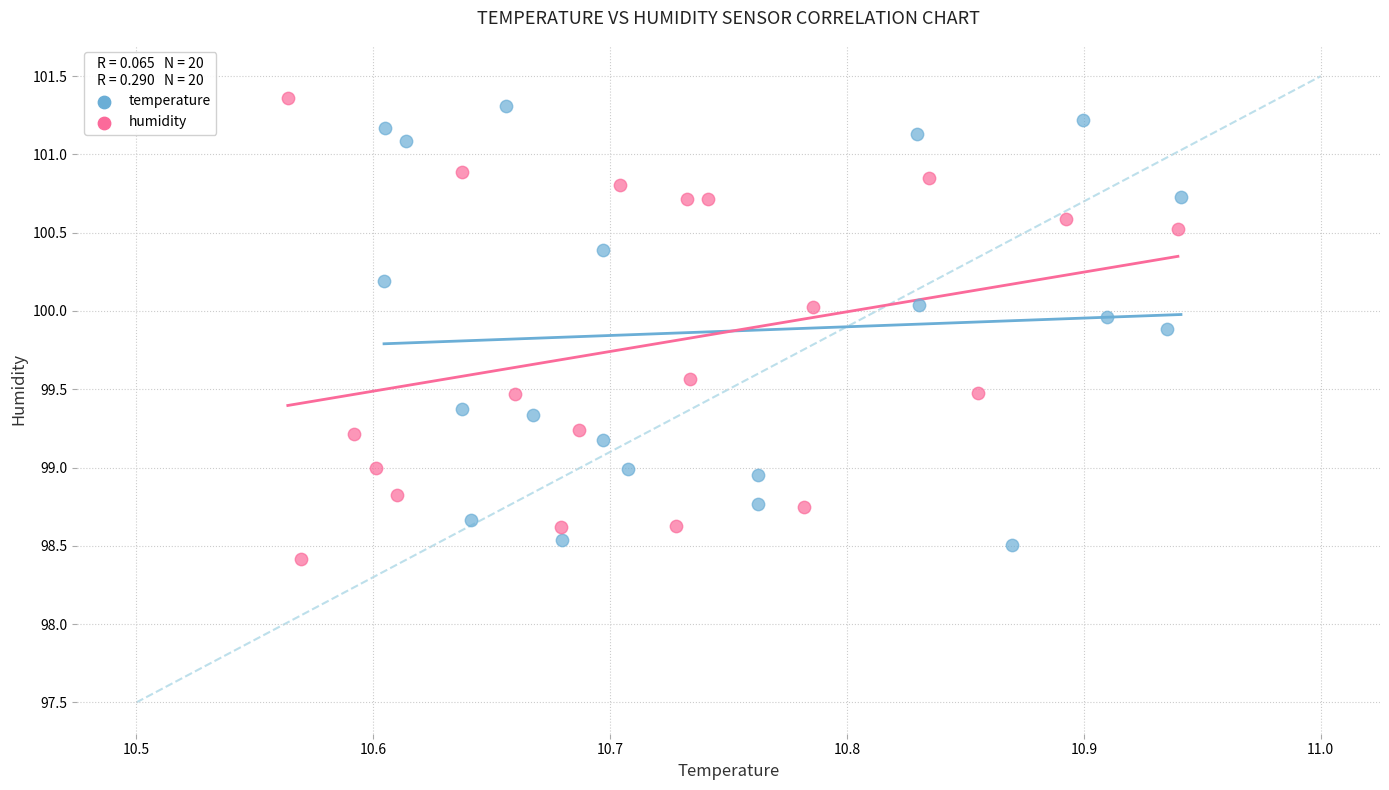

Which series reaches the minimum Y coordinate?

humidity